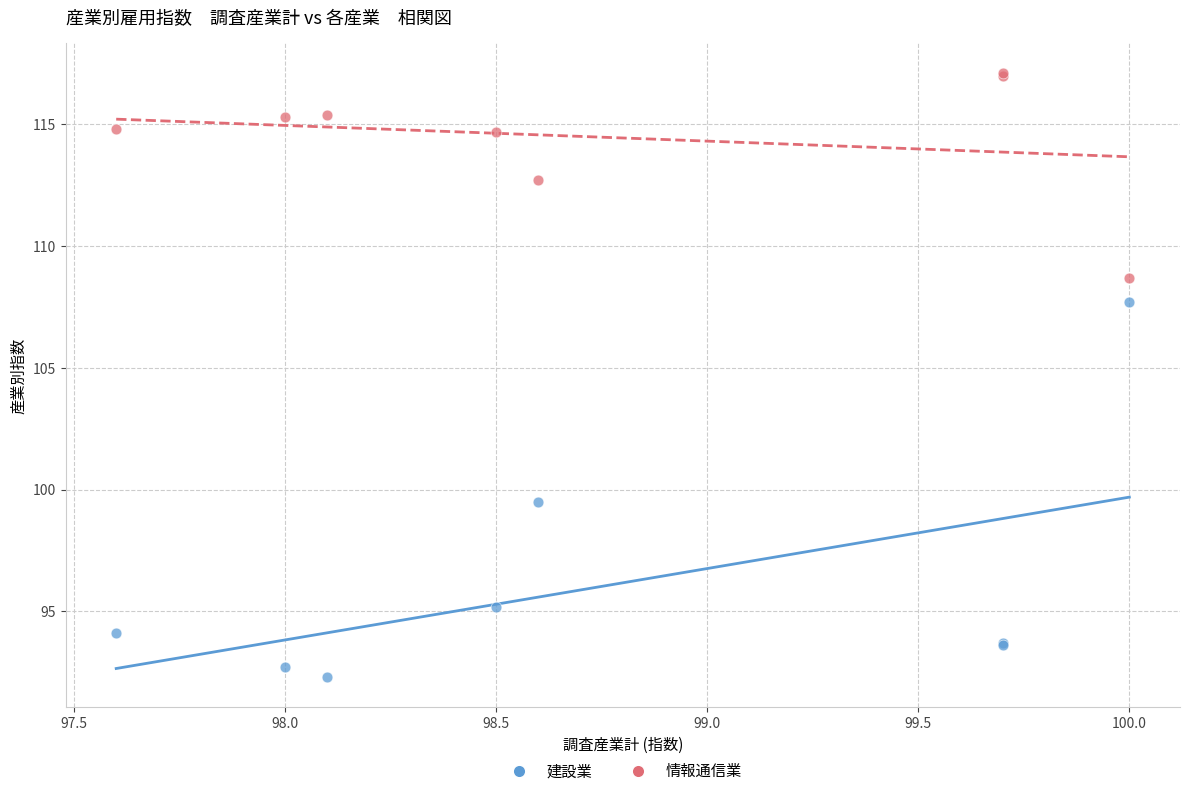

Which series contains the lowest Y value?

建設業